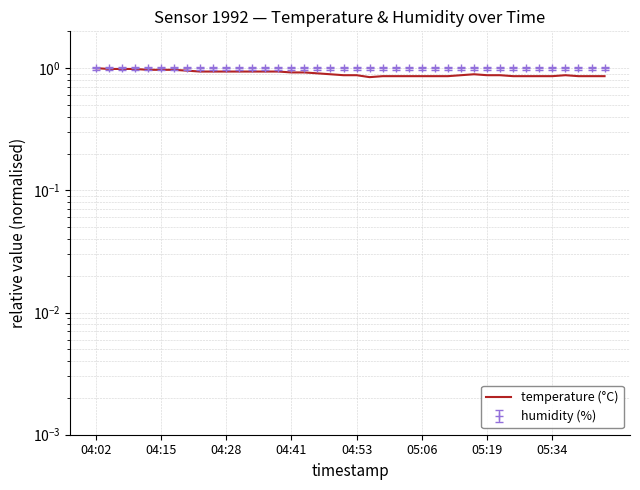

Is this an area chart (filled region under the line)?

No